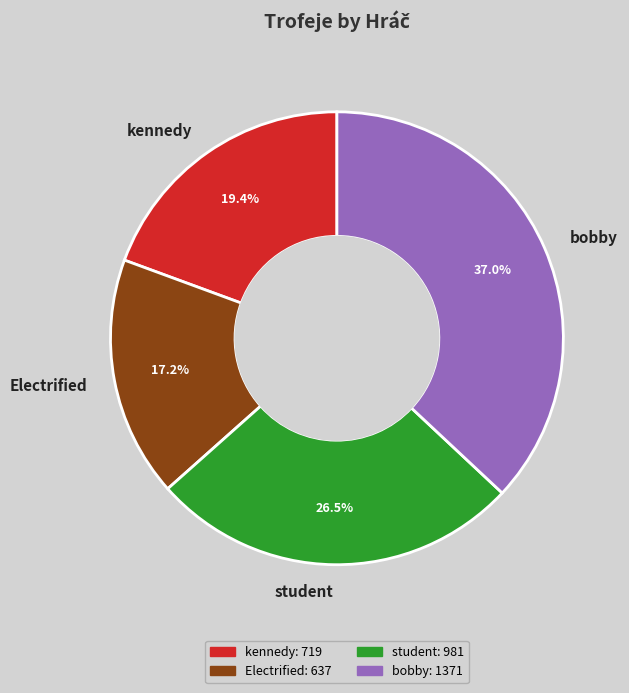

Count the number of slices in the pie.

4